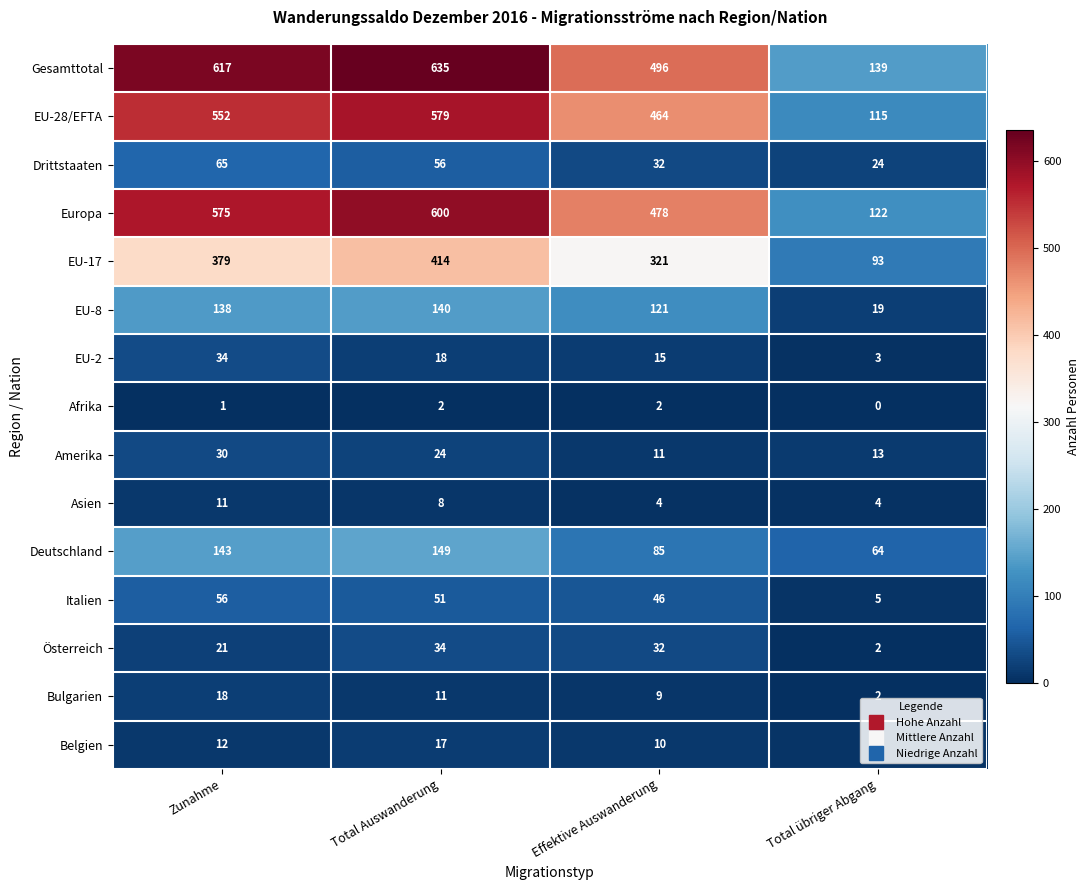

Which series has the widest spread of values?

Gesamttotal